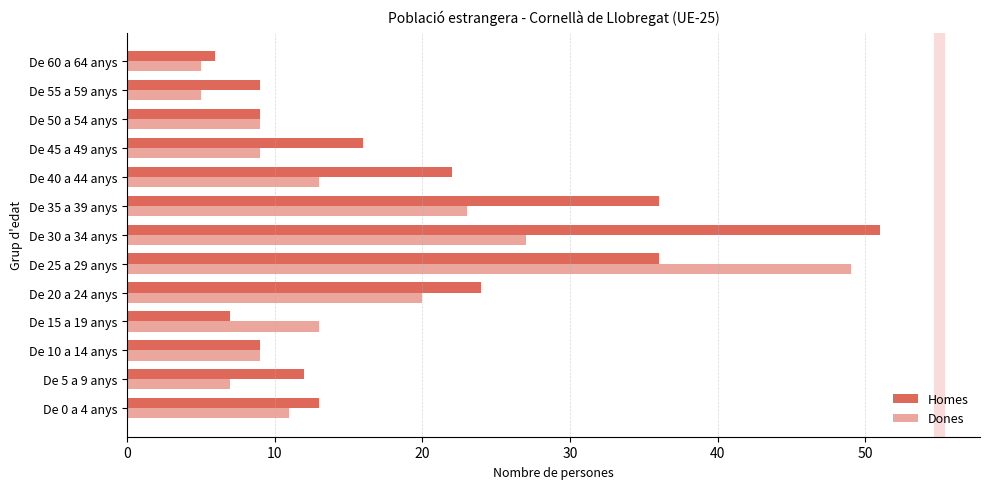

How many data points does each series have?

13